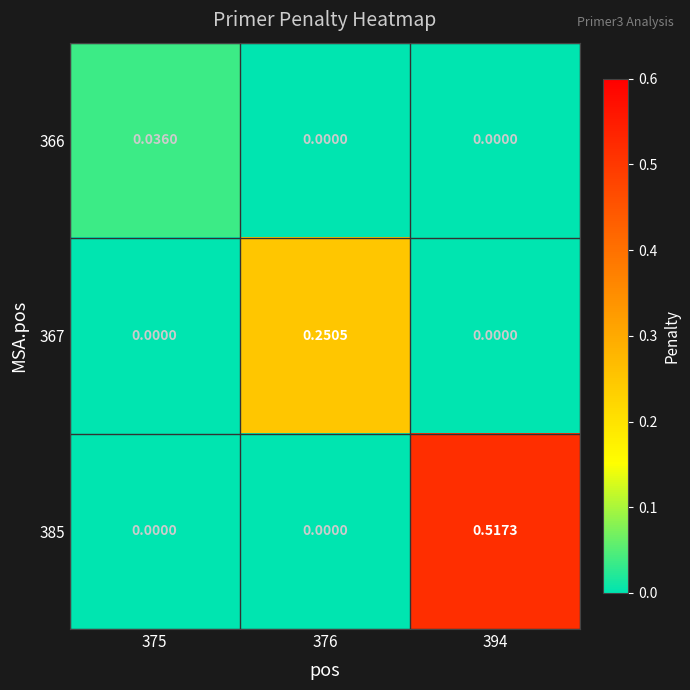

How many positive values does the 385 series have?

1